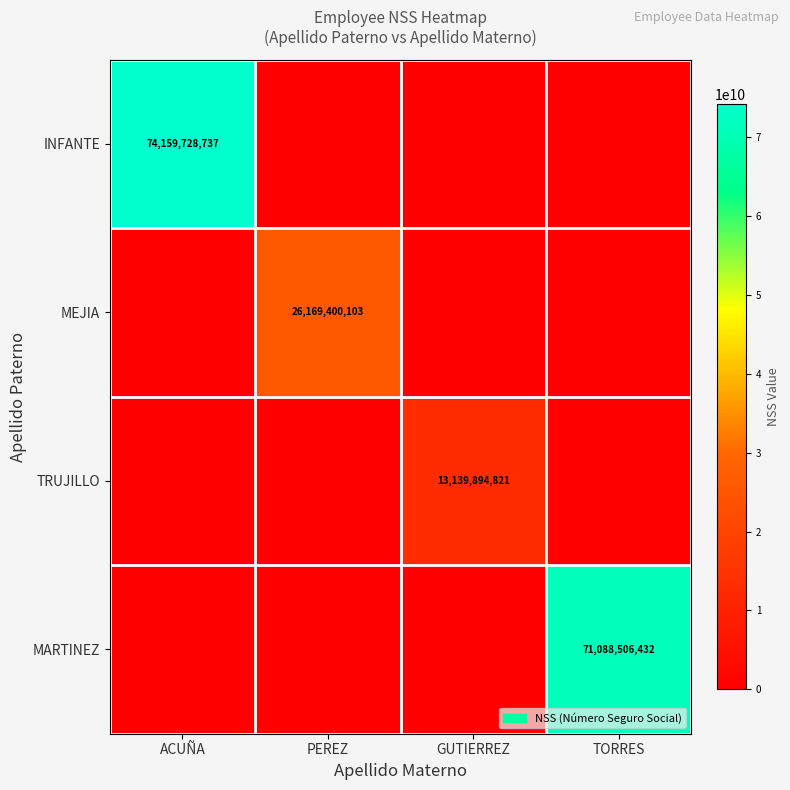

The value of TRUJILLO at GUTIERREZ is 7817366442. True or false?

False